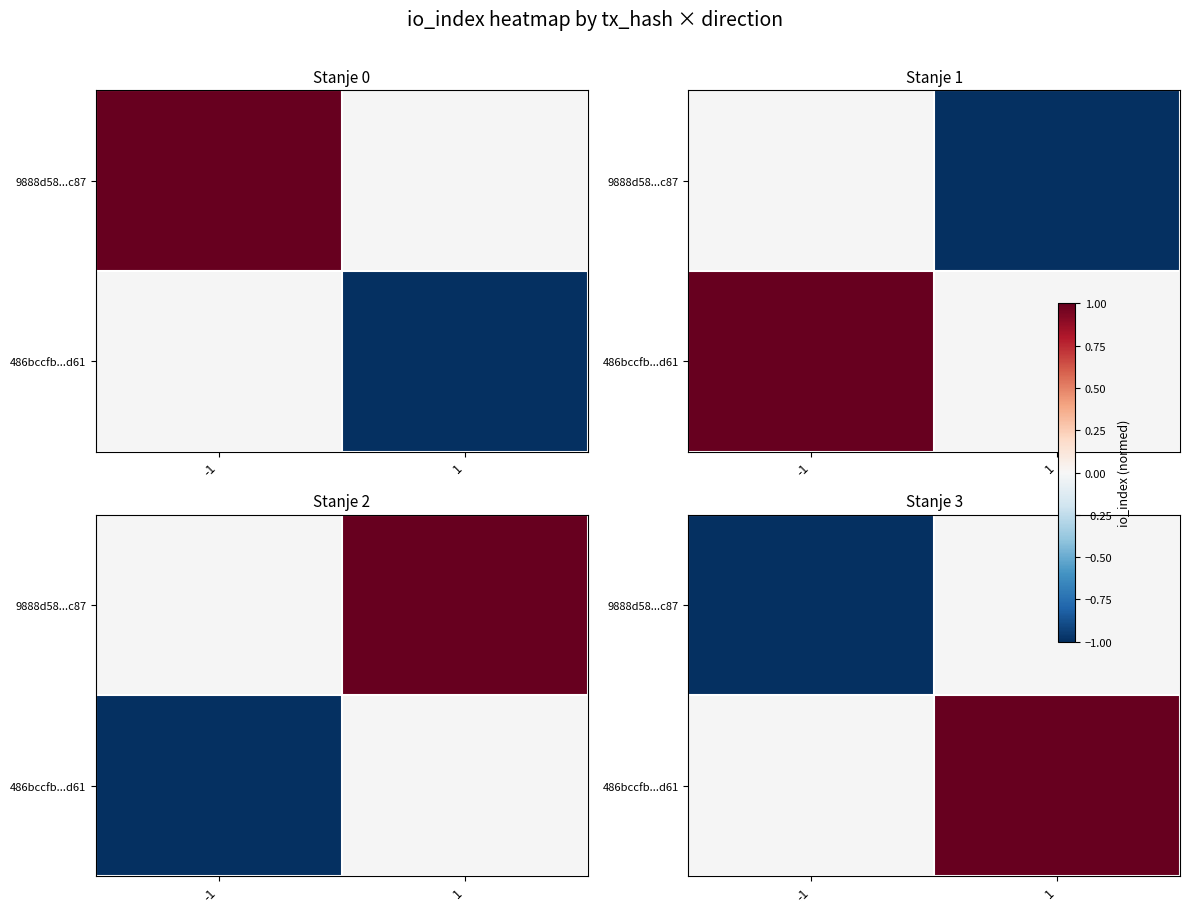

Is it true that 9888d58...c87 equals -1.0 at -1?

True